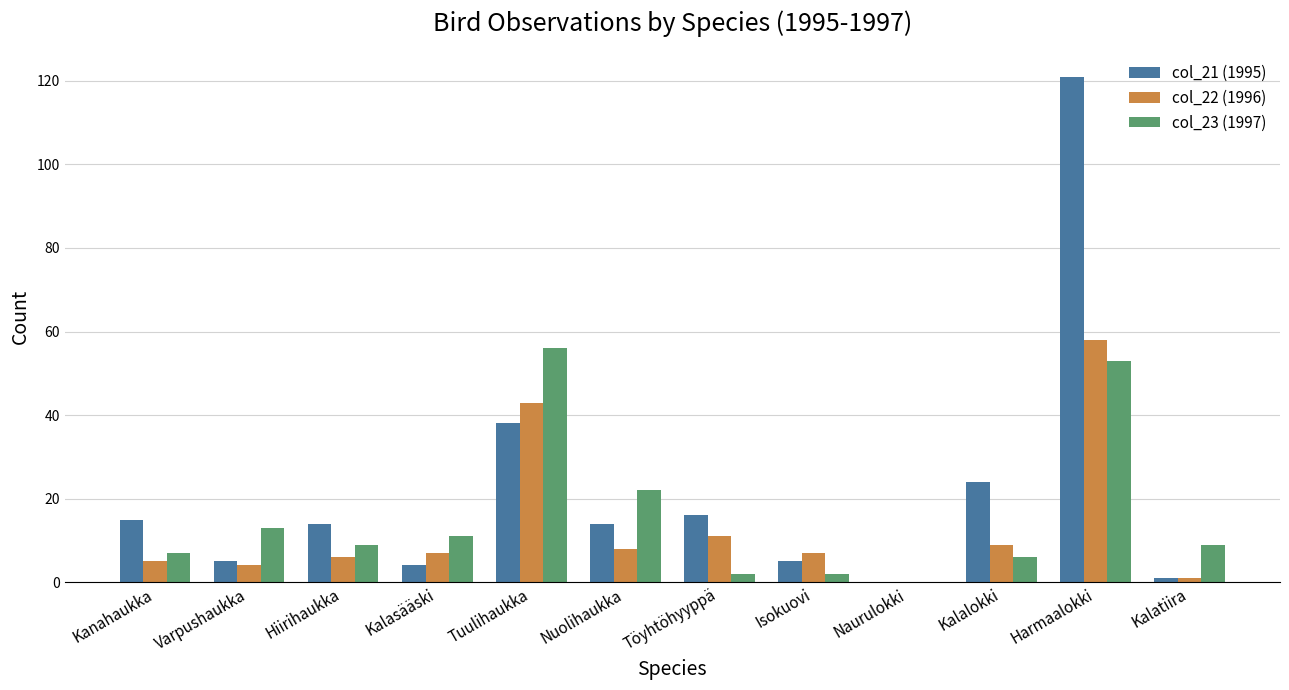

Is the value of col_22 (1996) at Kalalokki greater than the value of col_21 (1995) at Harmaalokki?

No